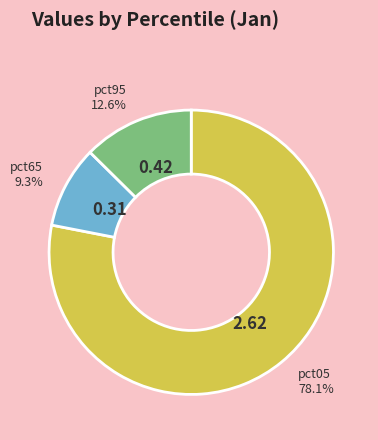

Does any single category account for the majority?

Yes